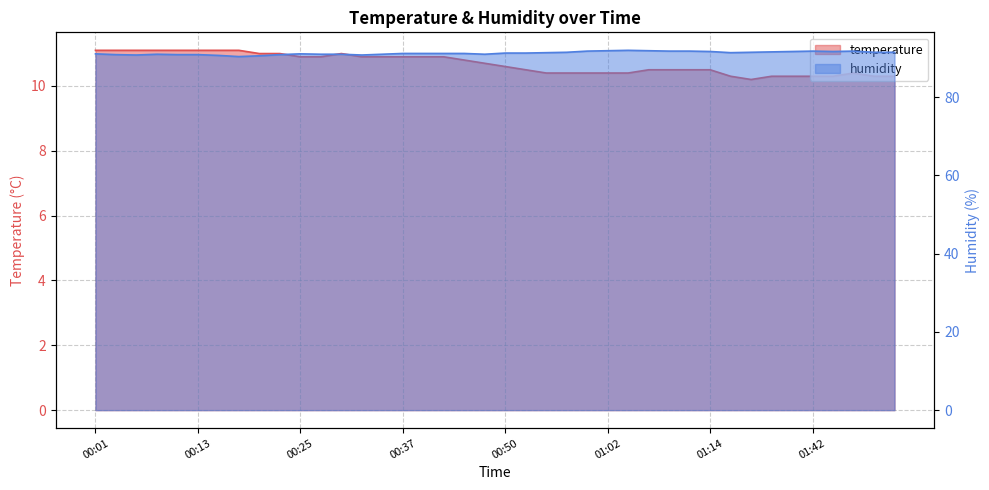

At which label does temperature reach its minimum?

01:31